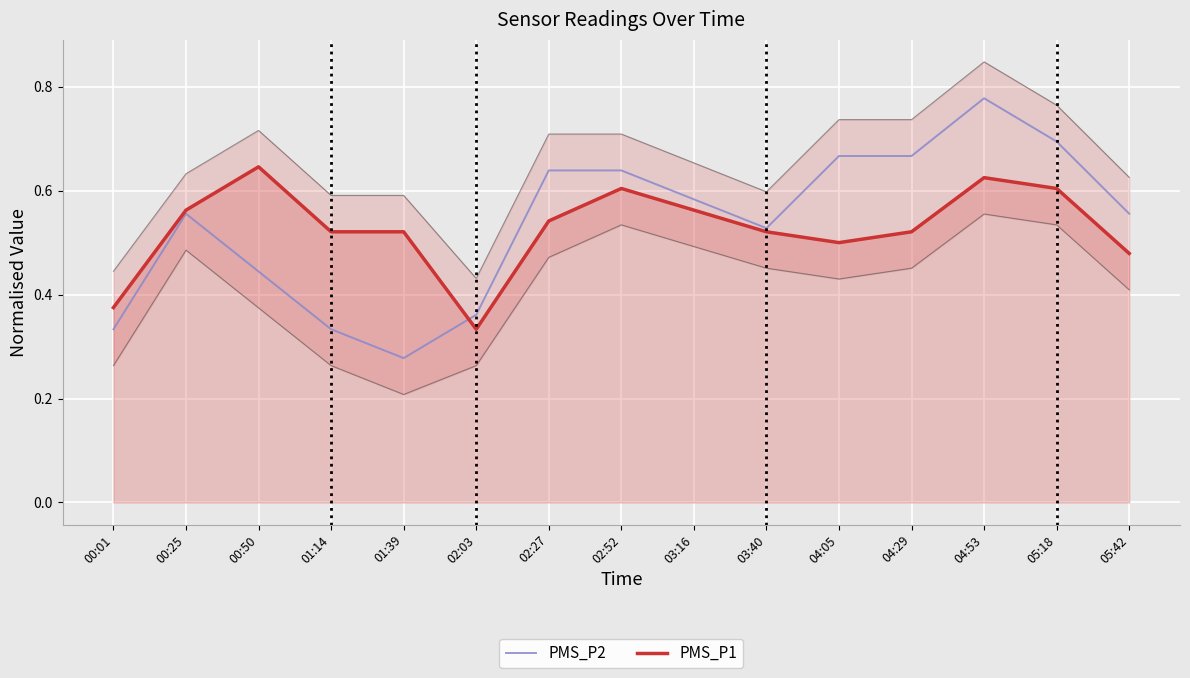

At which category does PMS_P2 reach its first local valley?

01:39